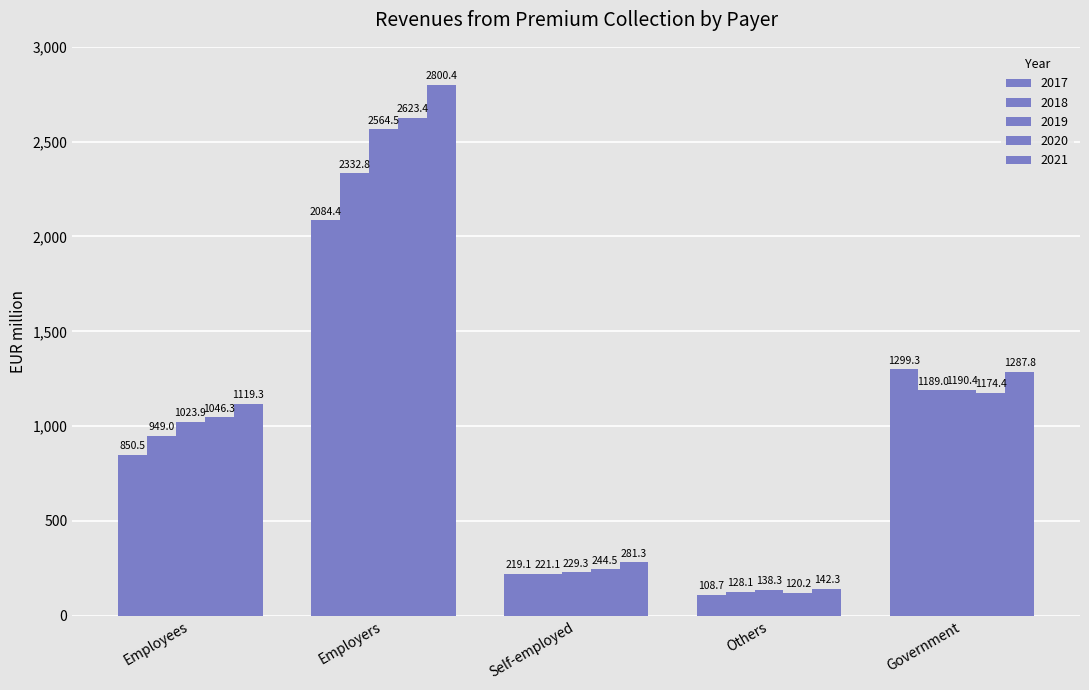

What value does the 2021 series have at Government?

1287.8